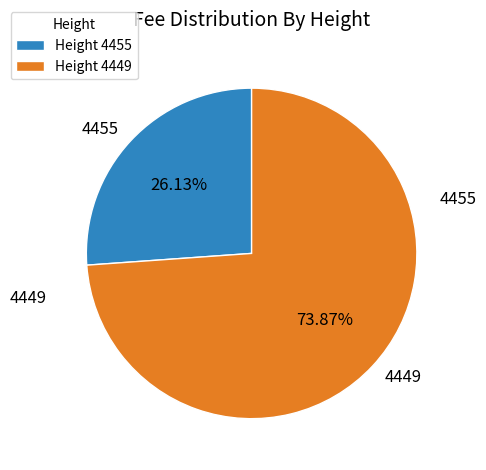

Combined, do Height 4449 and Height 4455 account for over 50%?

Yes